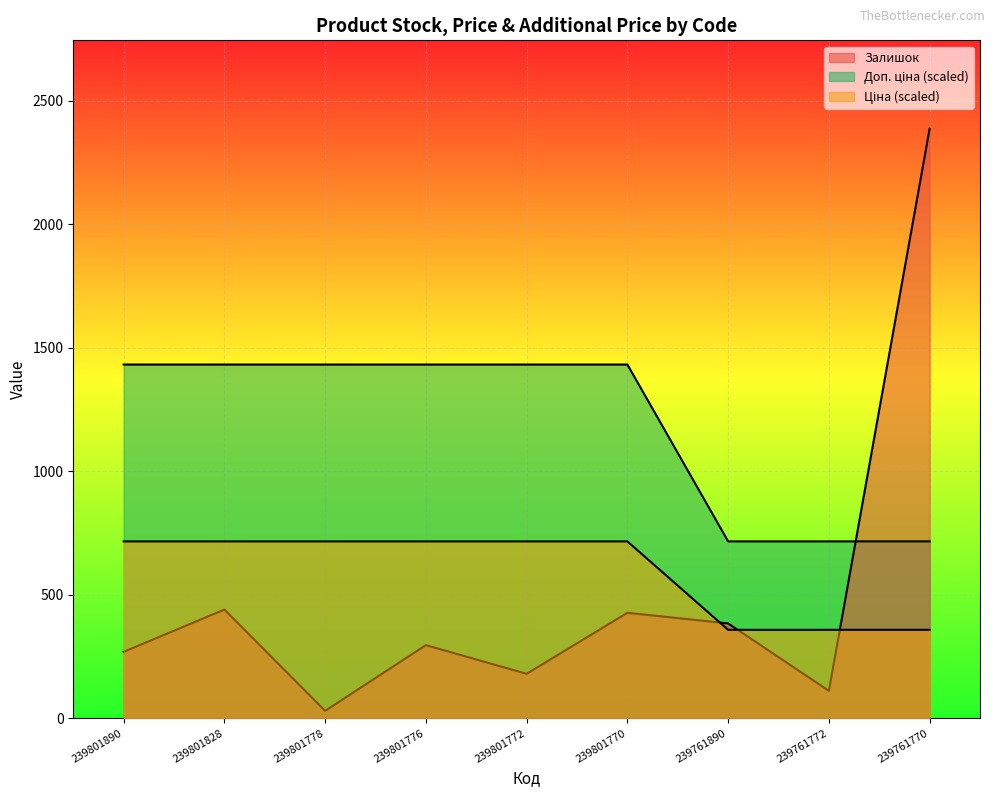

What is the spread (max minus min) of values at 239761770?

2028.9